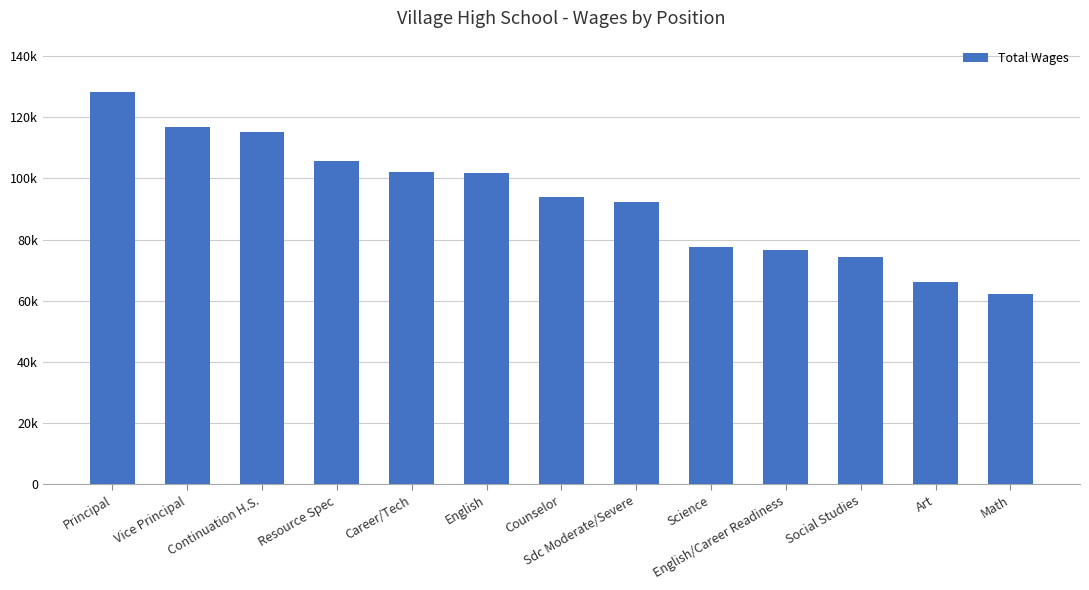

Which category has the lowest value across all series?

Math